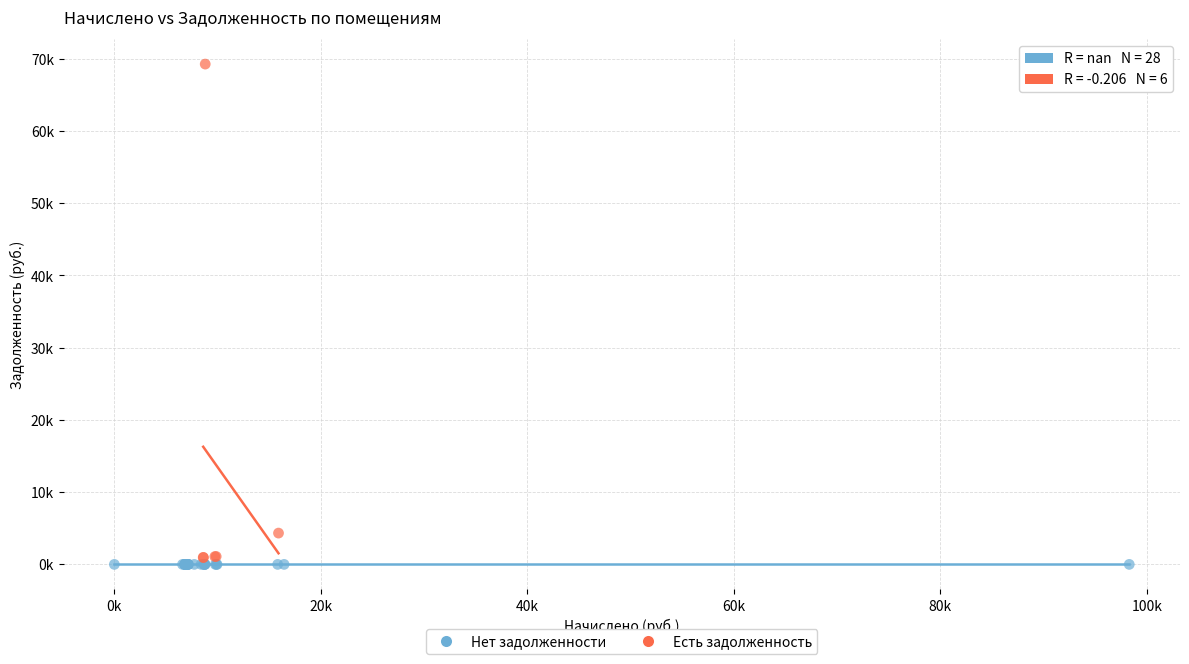

Which series contains the highest Y value?

Есть задолженность